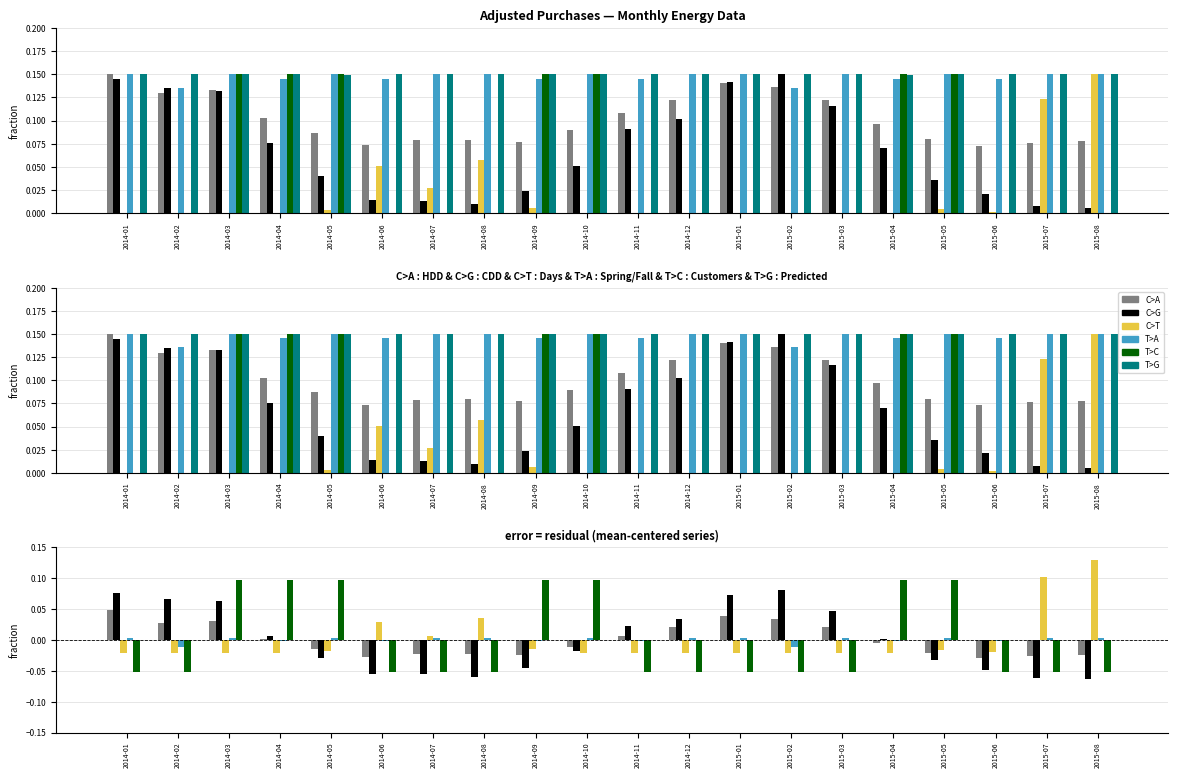

What is the label of the 12th bar from the left?

2014-12